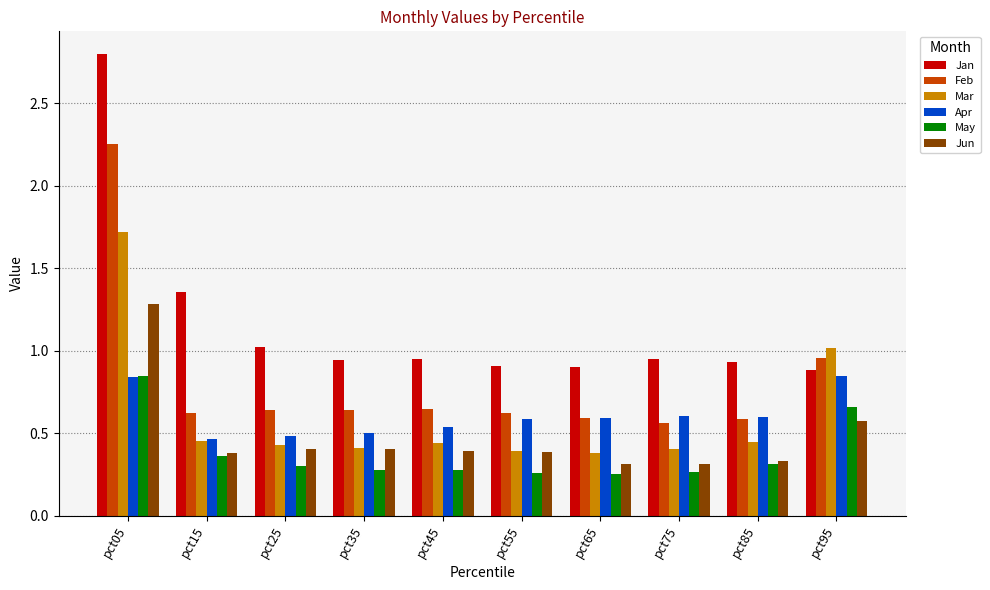

Between pct85 and pct95, which series saw the biggest shift?

Mar